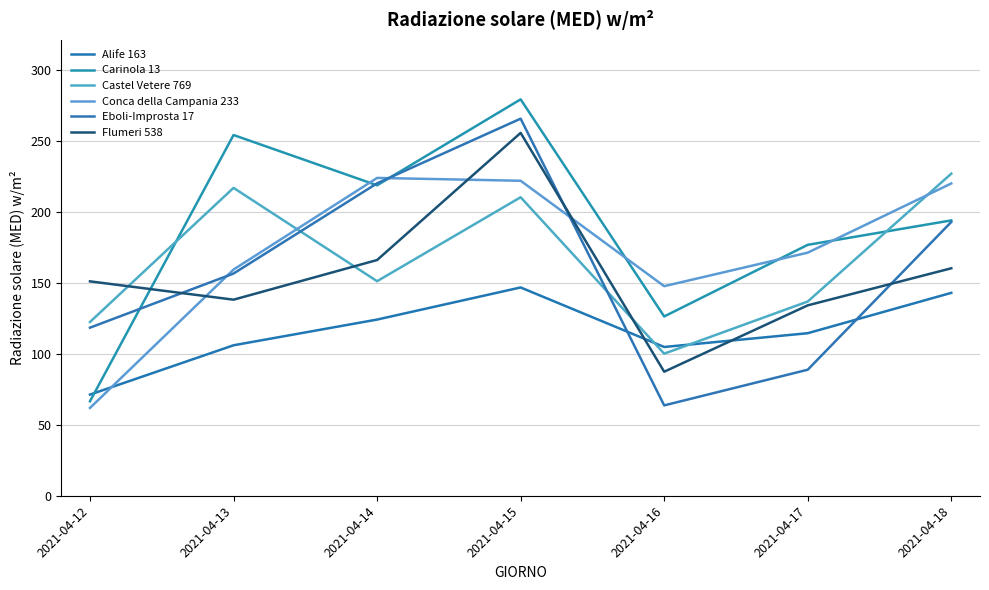

What is the maximum value shown in the chart?

279.0